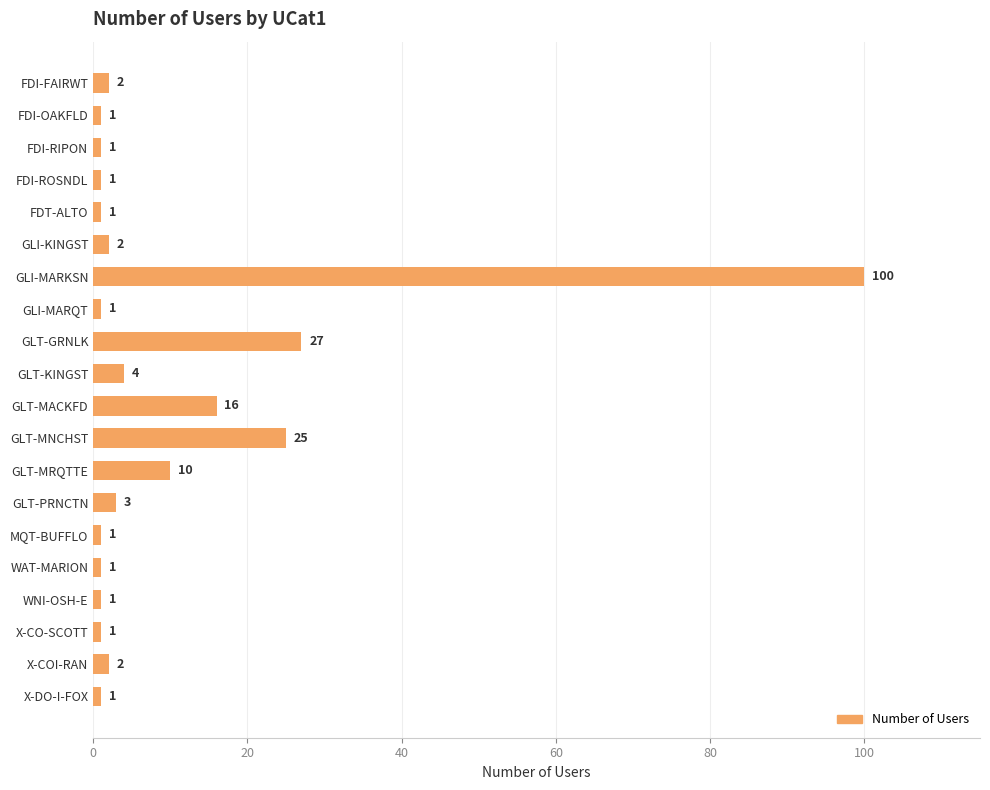

What is the ratio of the value at X-DO-I-FOX to the value at GLI-KINGST?

0.5